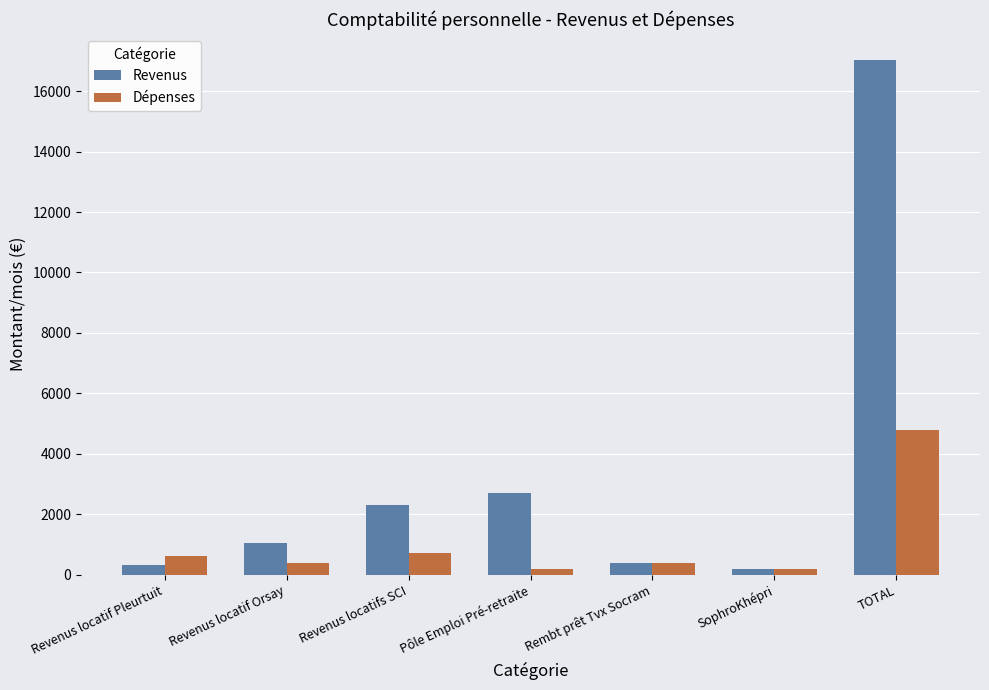

At TOTAL, list the series in order from largest to smallest.

Revenus, Dépenses